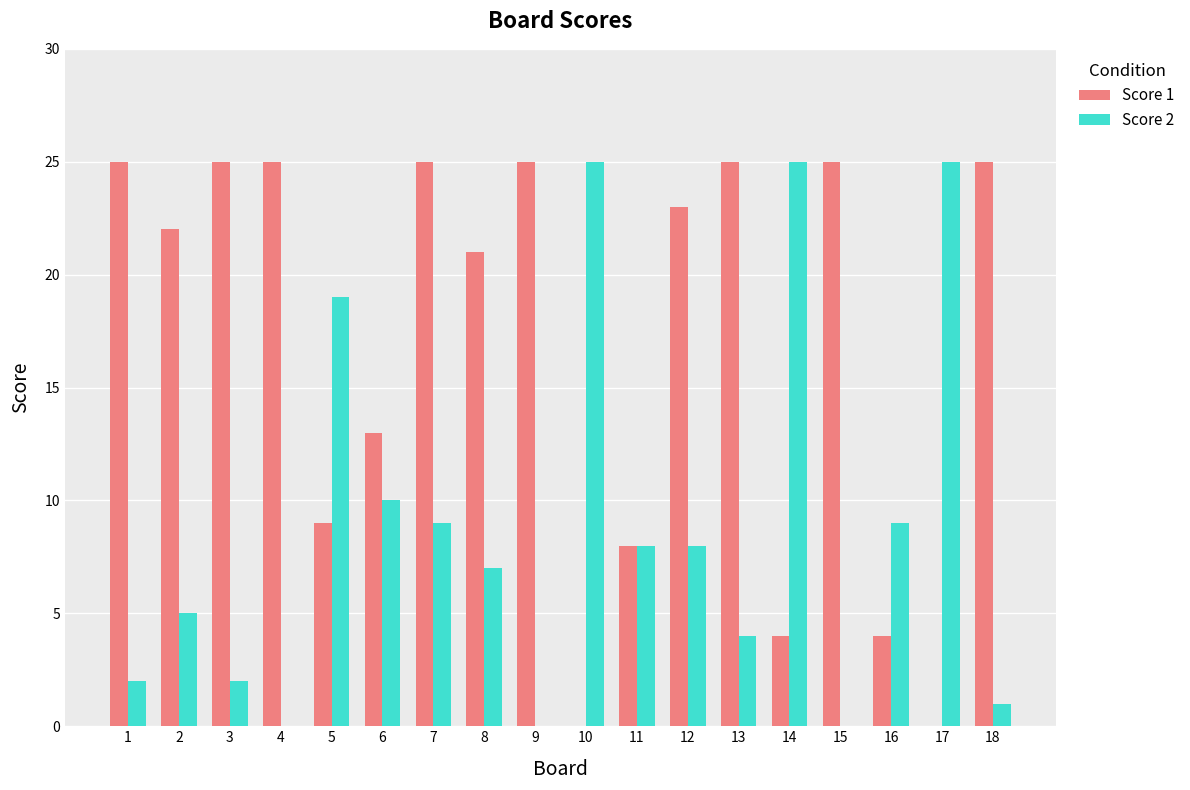

What are all the series names shown in the legend?

Score 1, Score 2